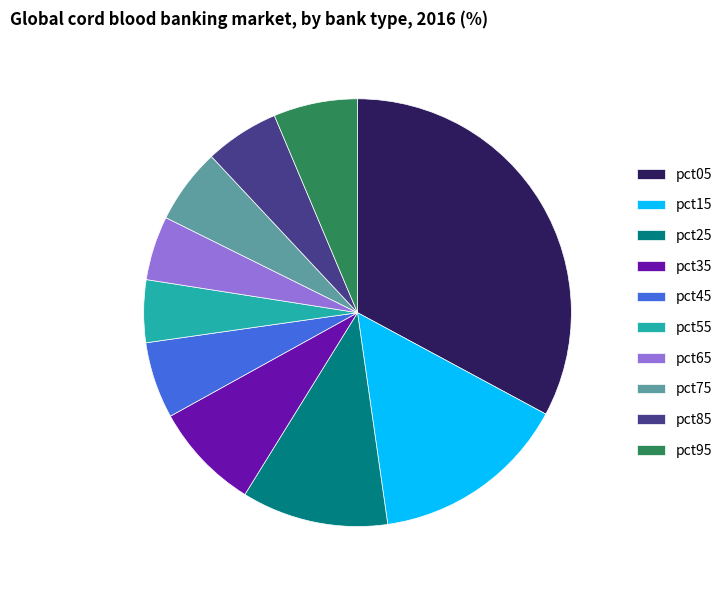

Count the number of slices in the pie.

10